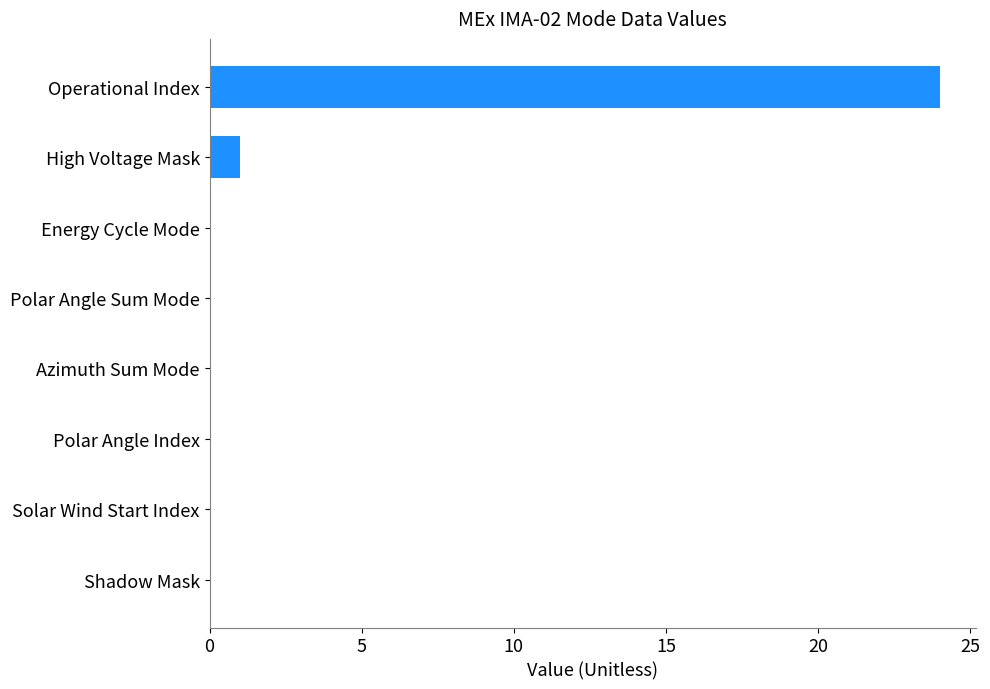

Are the bars horizontal?

Yes